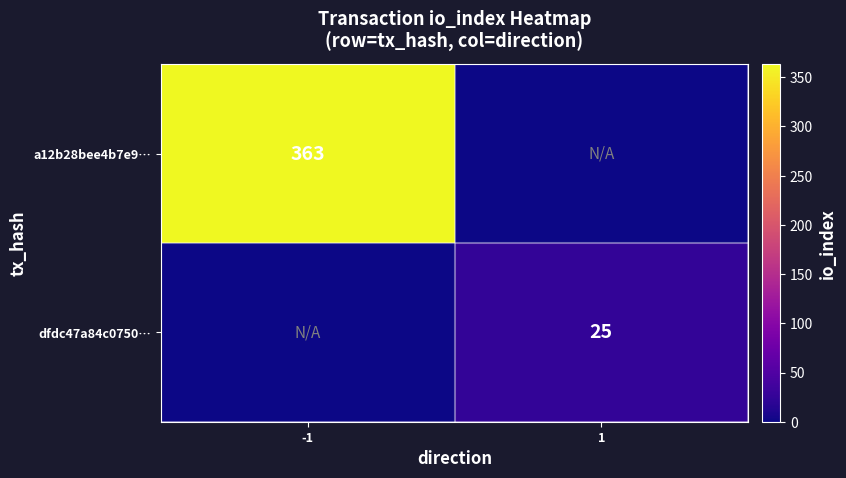

True or false: a12b28bee4b7e9… has a value of 363 at -1.

True